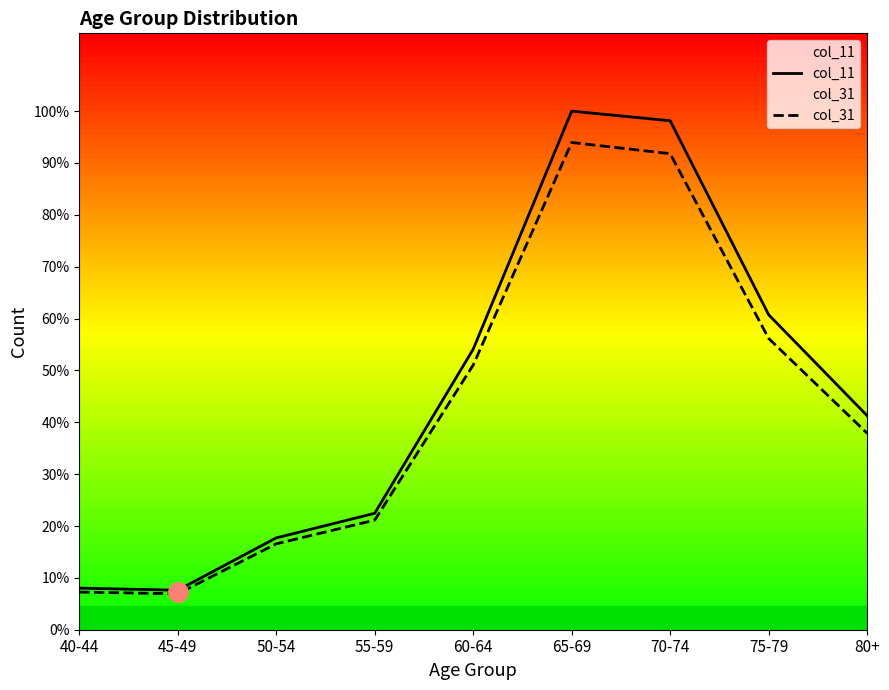

Which series has the largest total across all categories?

col_11